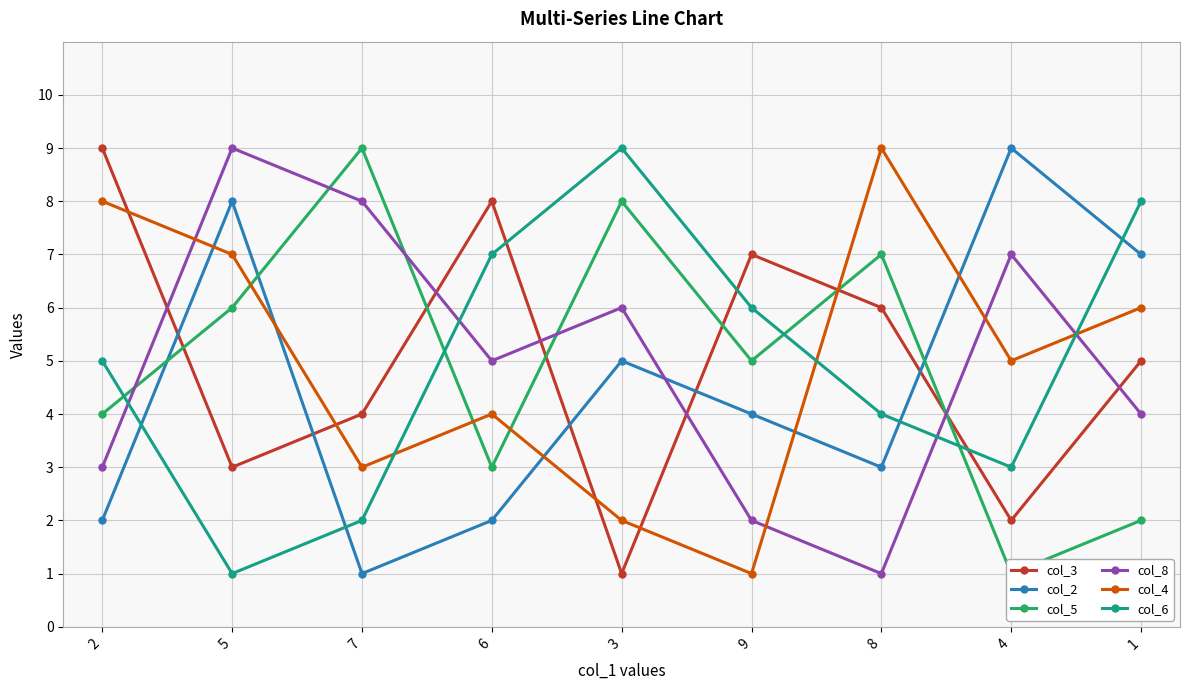

At which category is the sum across all series the highest?

5